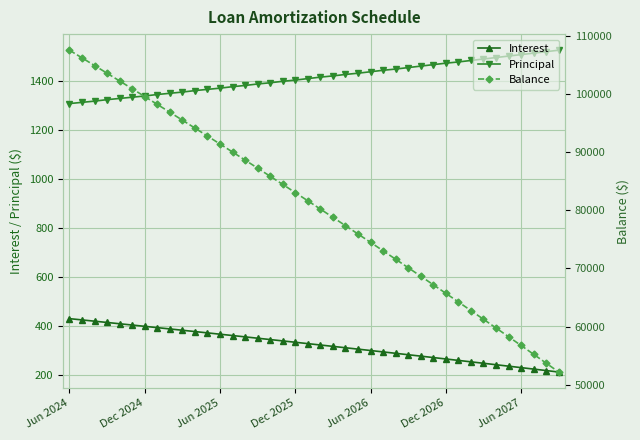

The value of Balance at 7 is 38810.8. True or false?

False